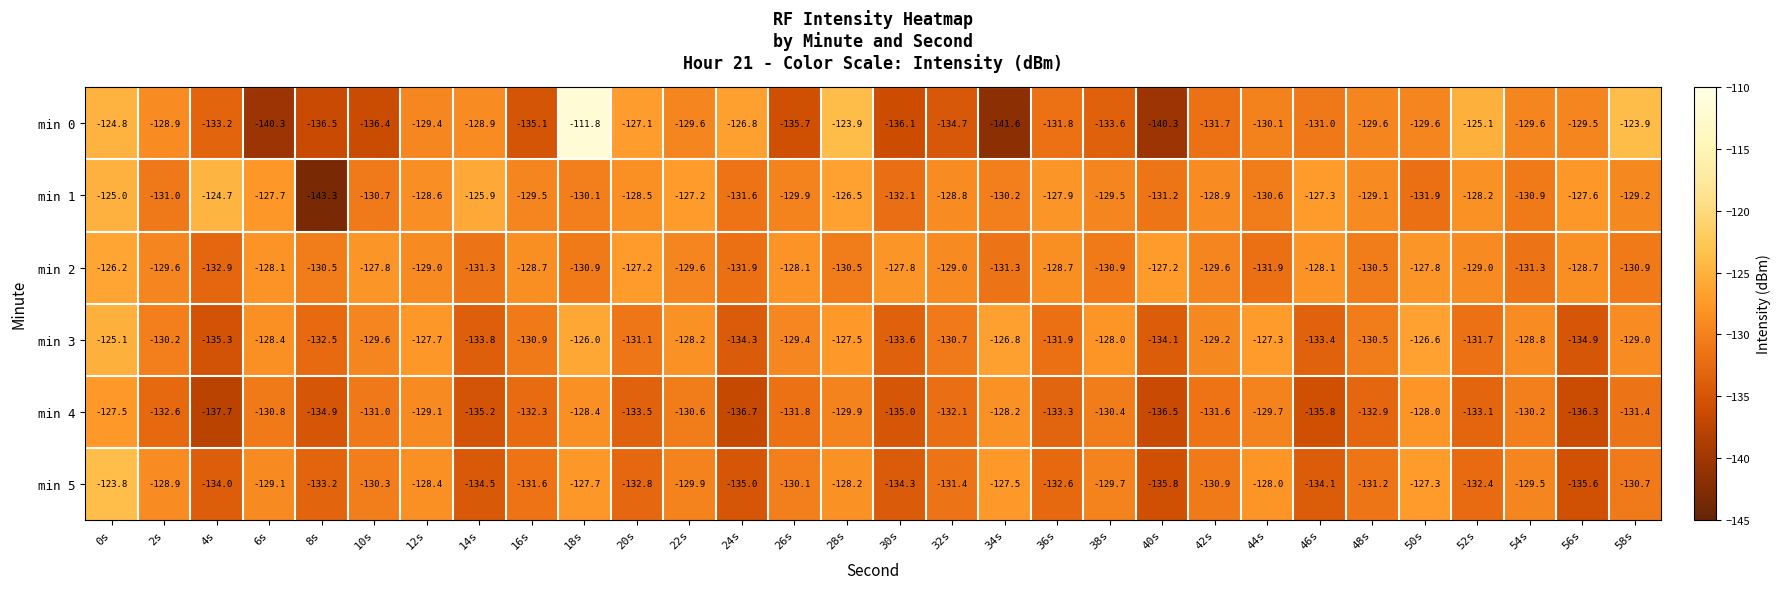

Where does the min 5 series first go above -130?

0s